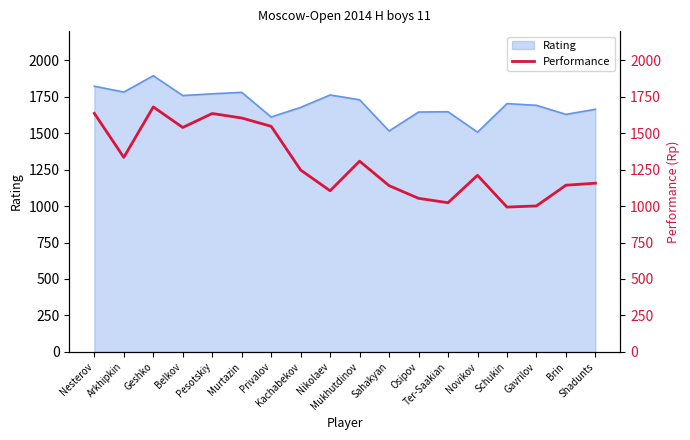

Where is the first local maximum?

Geshko